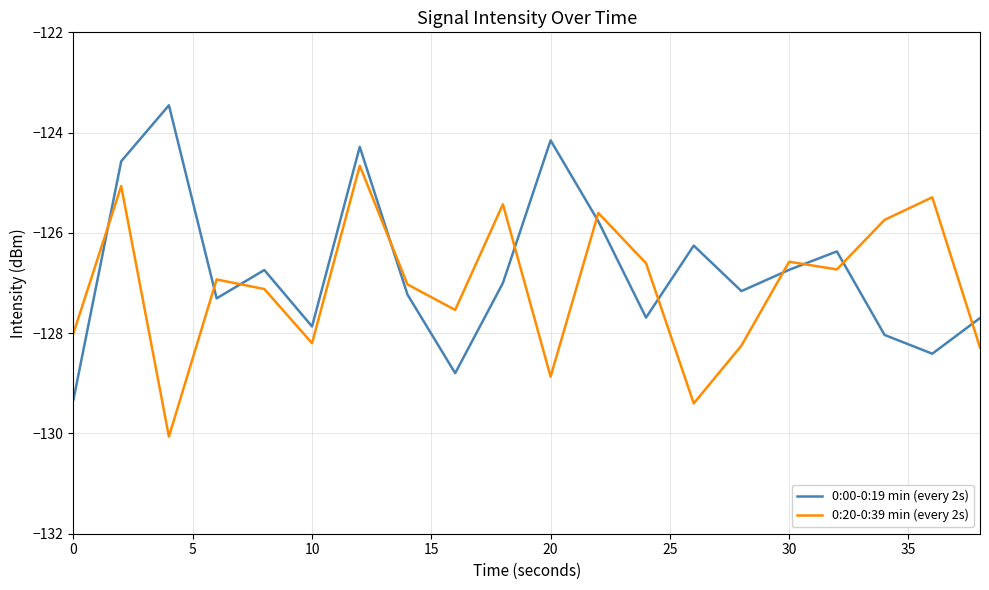

After their last crossing, which series has the higher values: 0:20-0:39 min (every 2s) or 0:00-0:19 min (every 2s)?

0:00-0:19 min (every 2s)